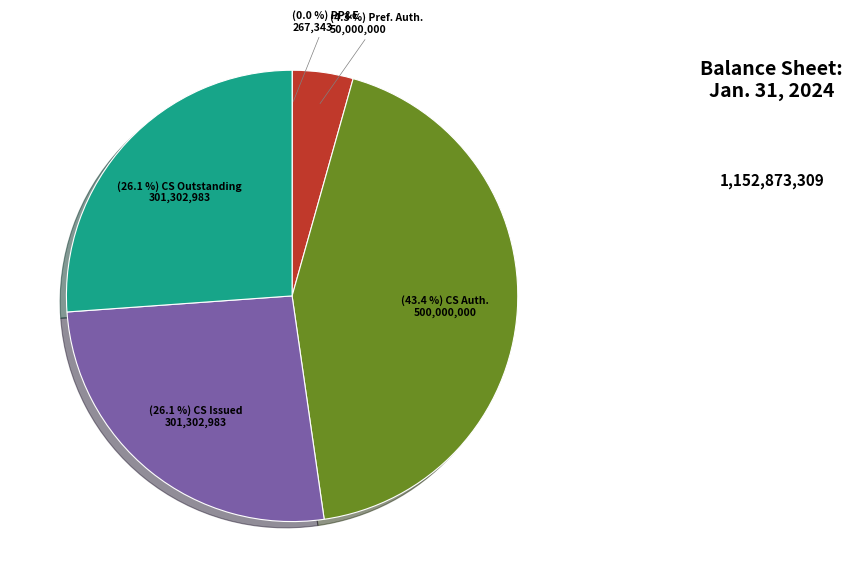

Is there a majority slice in this chart?

No